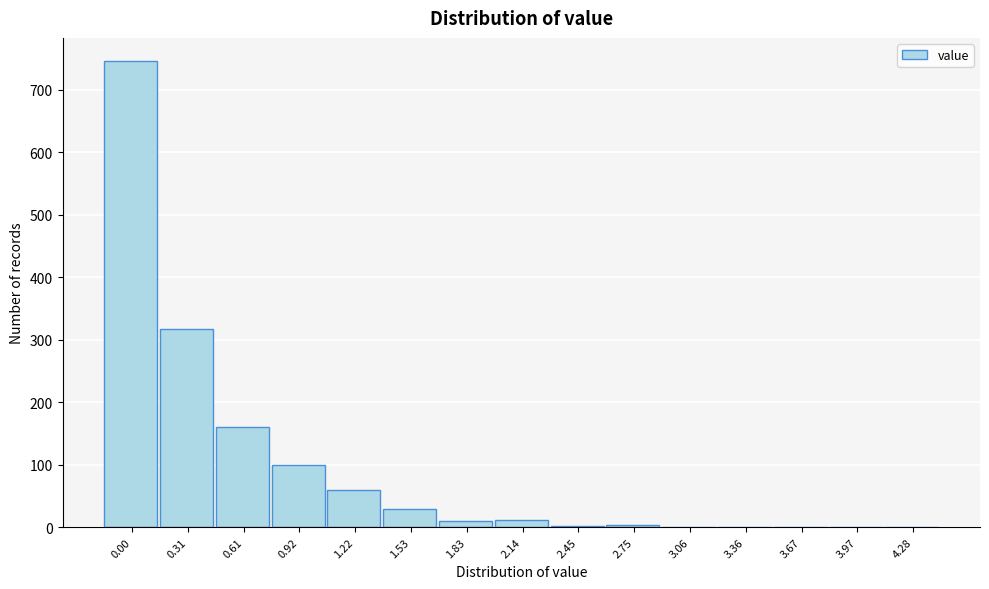

The value at 1.22 is 59. True or false?

True